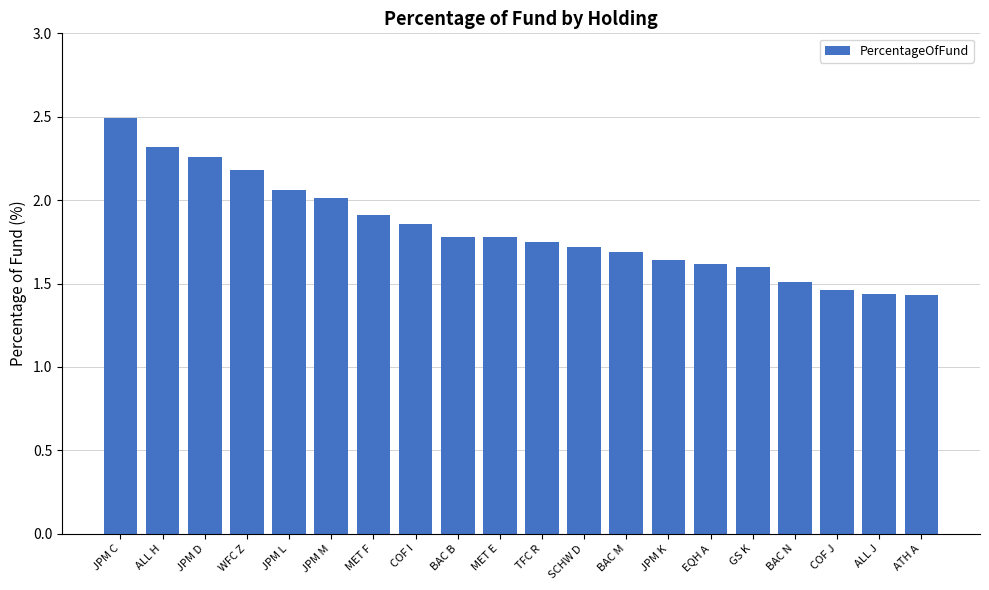

Between BAC M and ALL J, which is larger?

BAC M